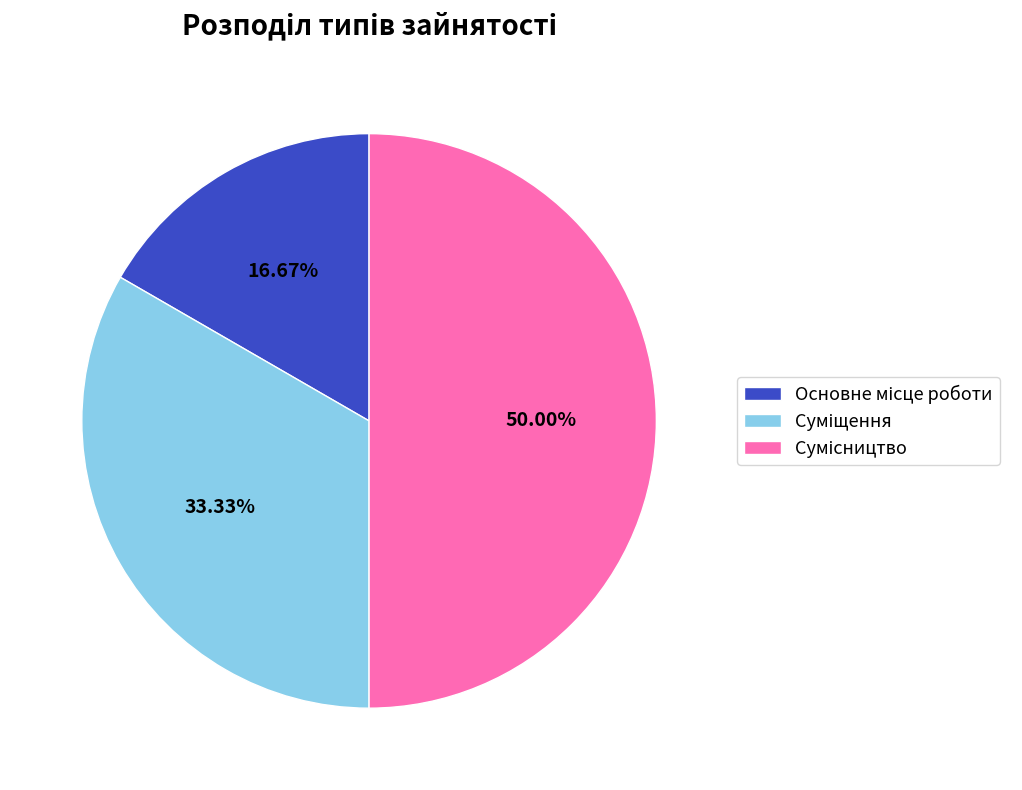

What is the change in value from Основне місце роботи to Сумісництво?

+2